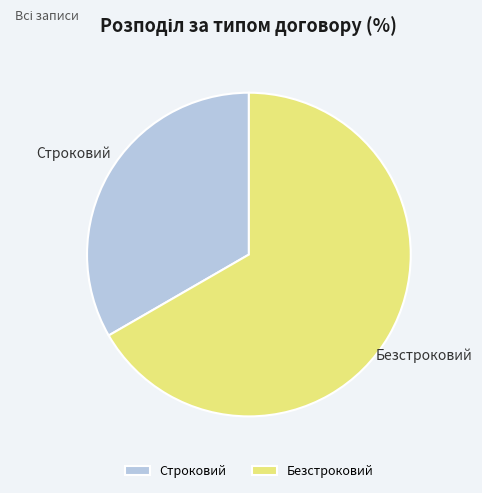

Which category accounts for the majority?

Безстроковий